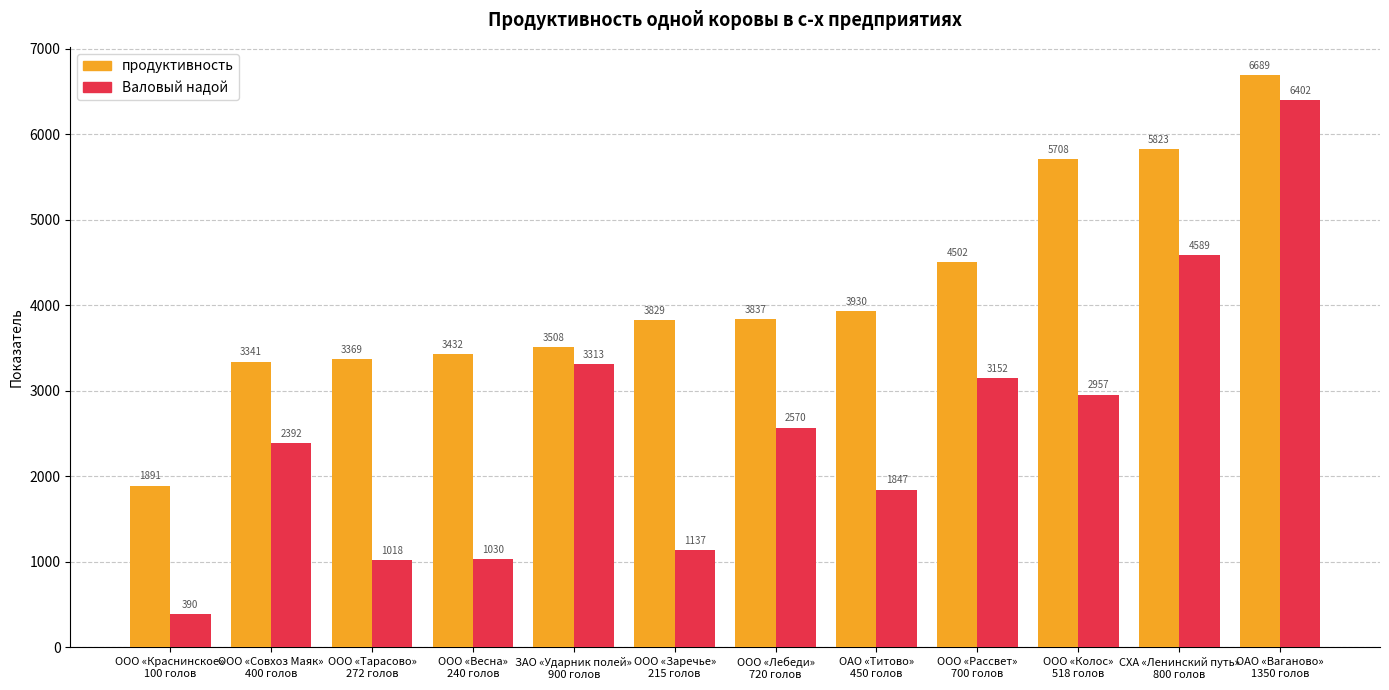

List the labels in order of продуктивность value, smallest first.

ООО «Краснинское»
100 голов, ООО «Совхоз Маяк»
400 голов, ООО «Тарасово»
272 голов, ООО «Весна»
240 голов, ЗАО «Ударник полей»
900 голов, ООО «Заречье»
215 голов, ООО «Лебеди»
720 голов, ОАО «Титово»
450 голов, ООО «Рассвет»
700 голов, ООО «Колос»
518 голов, СХА «Ленинский путь»
800 голов, ОАО «Ваганово»
1350 голов